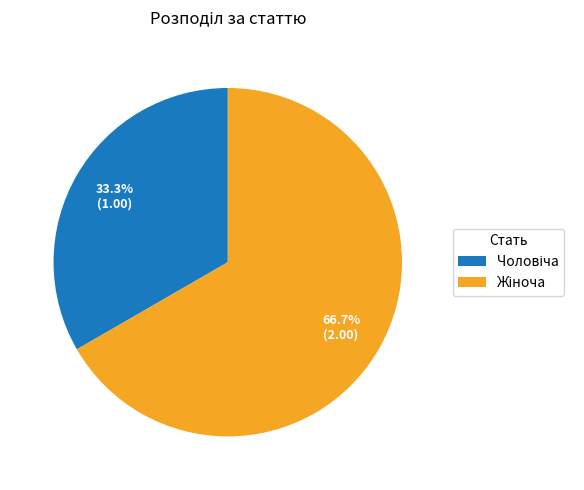

What percentage is NOT represented by Чоловіча?

66.7%